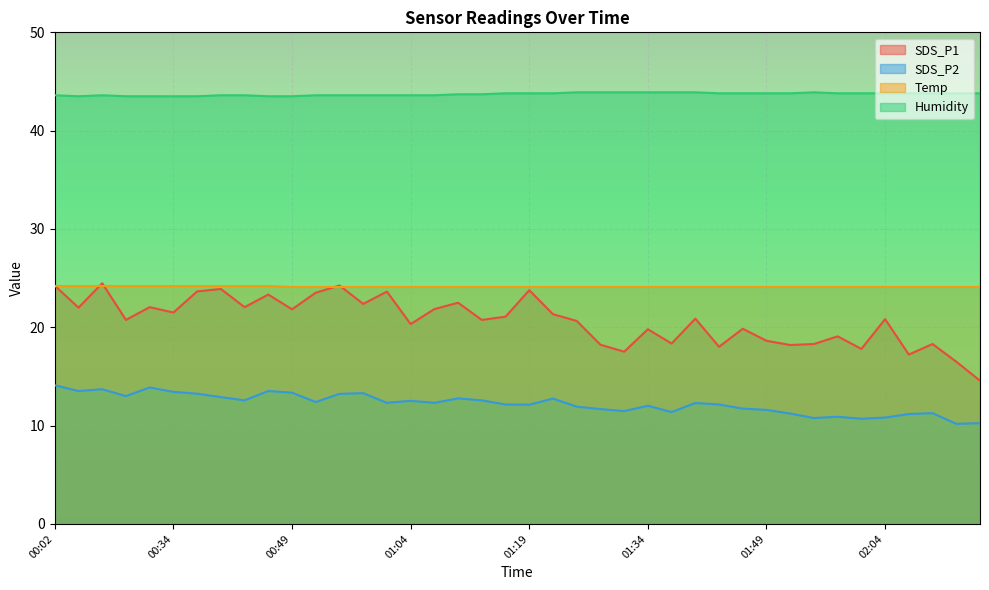

Does the chart display data point markers on the line(s)?

No